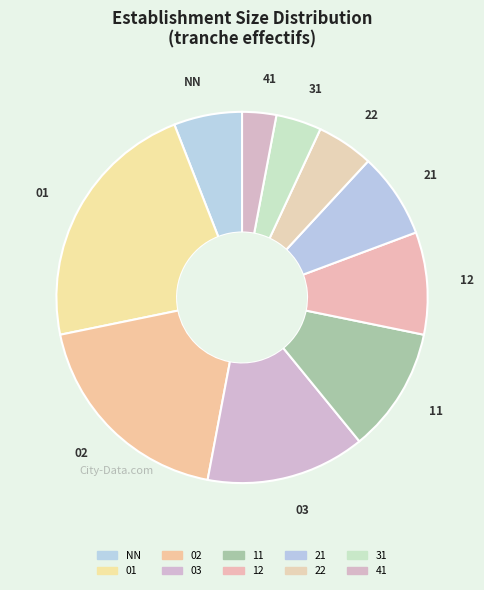

How many slices are in this pie chart?

10